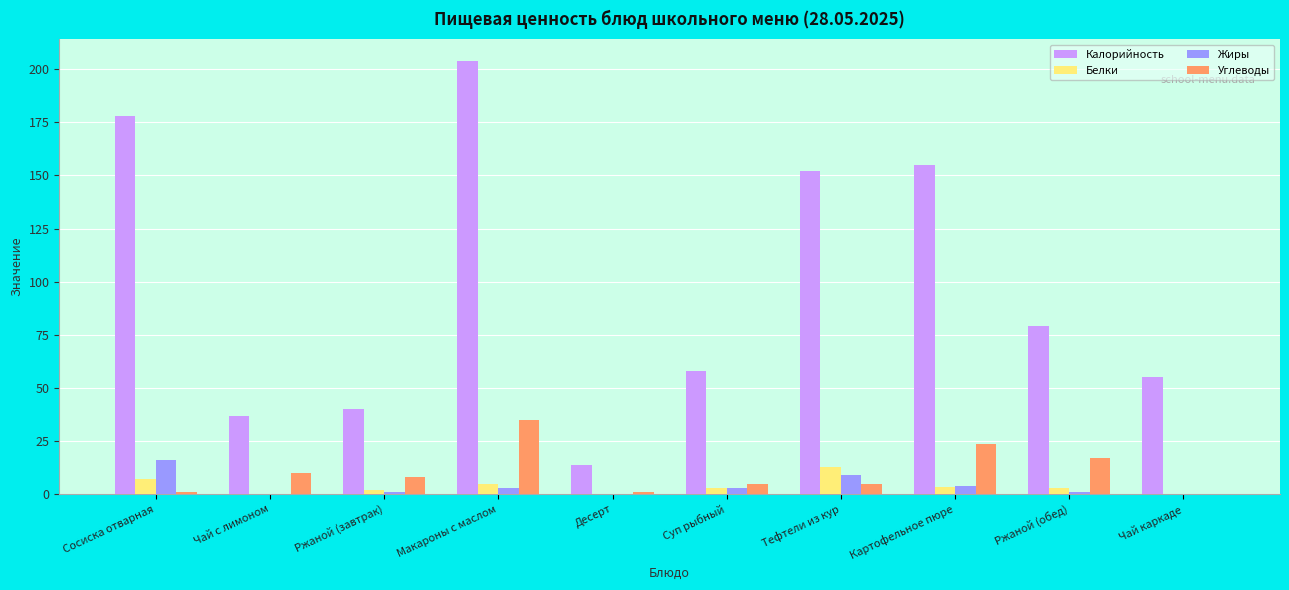

What is the sum of all Калорийность values?

972.2